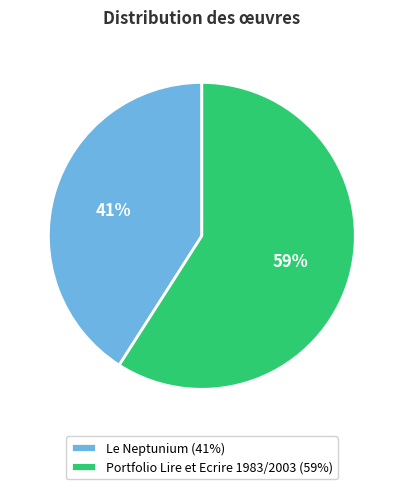

Combined, do Portfolio Lire et Ecrire 1983/2003 and Le Neptunium account for over 50%?

Yes